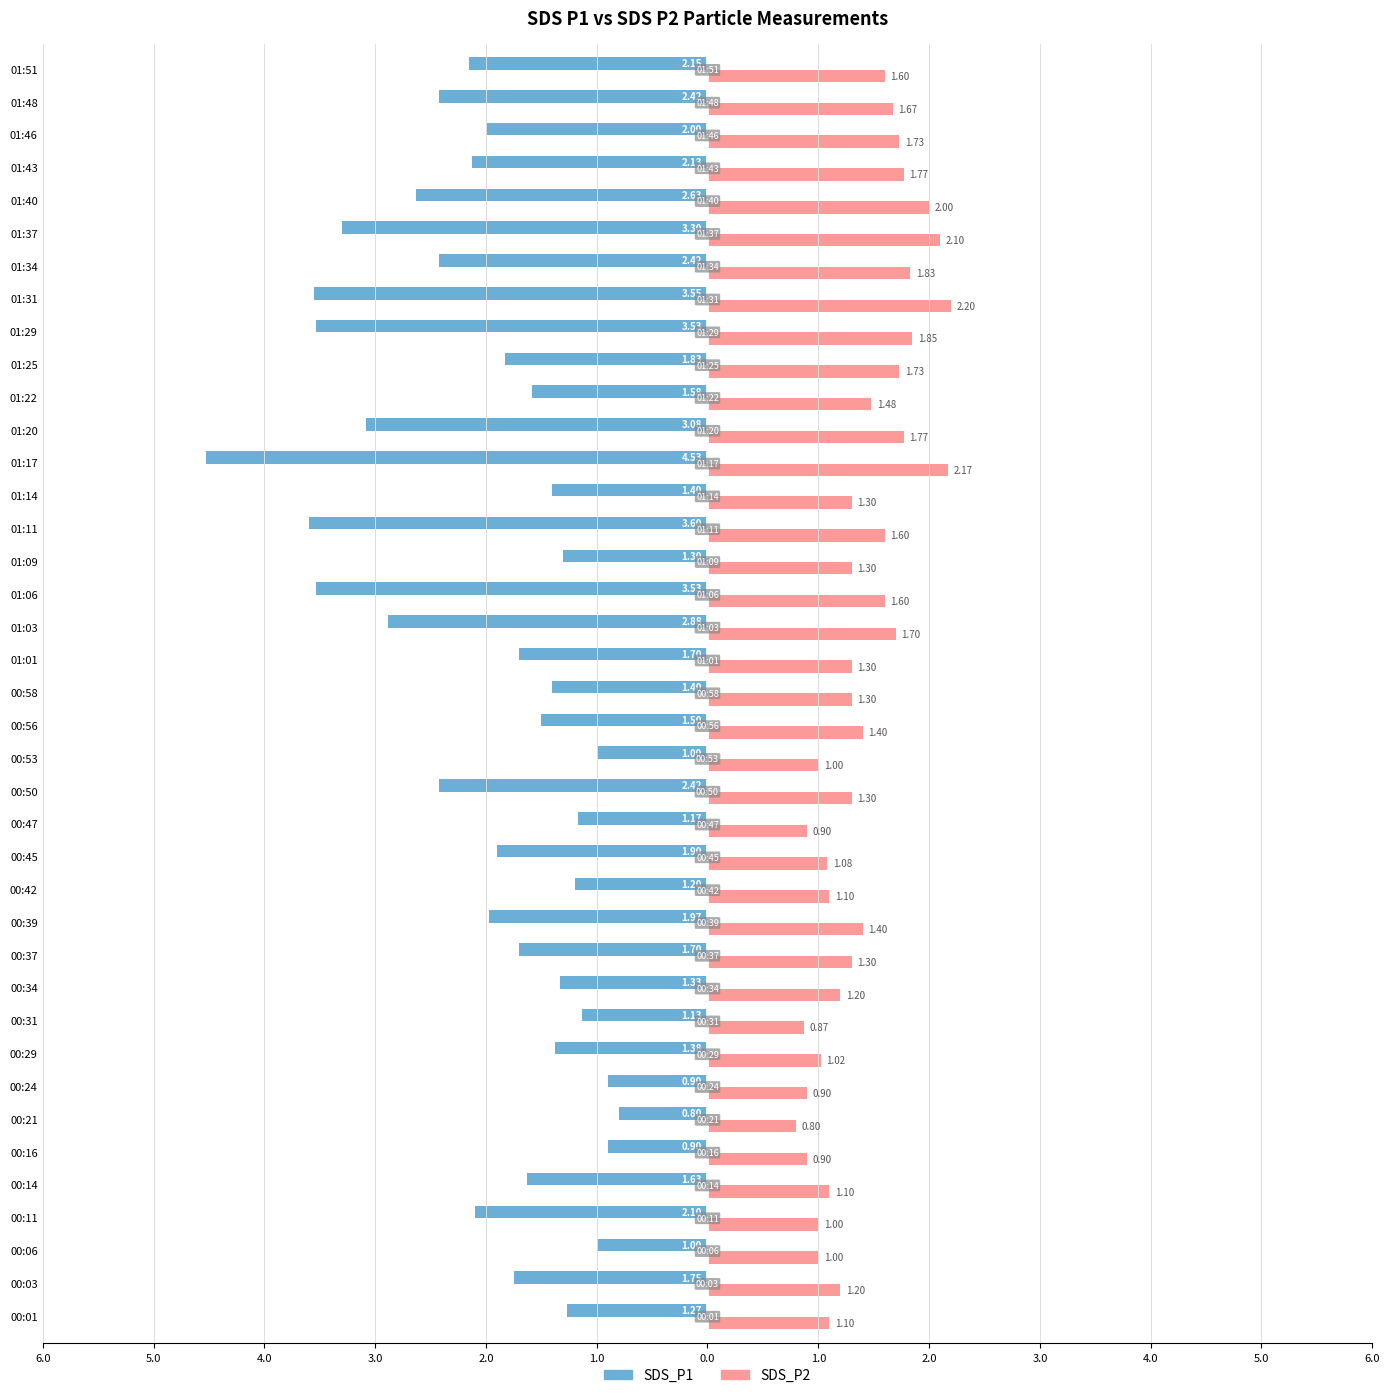

What are all the series names shown in the legend?

SDS_P1, SDS_P2